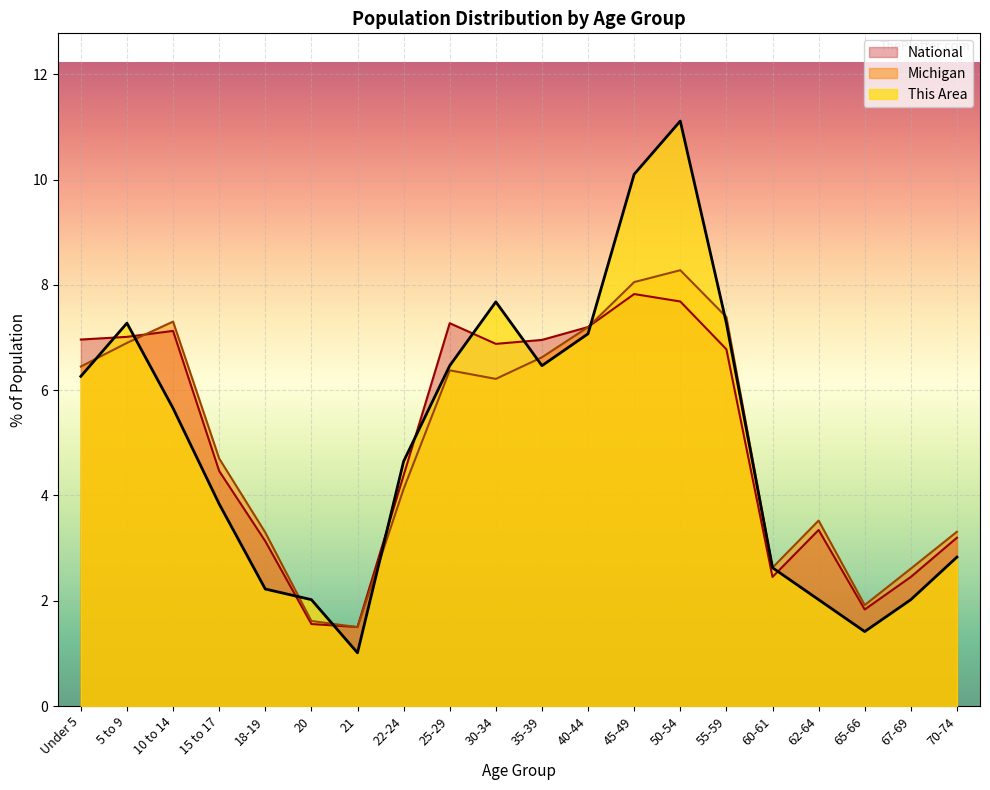

How many times do National and Michigan cross each other?

3